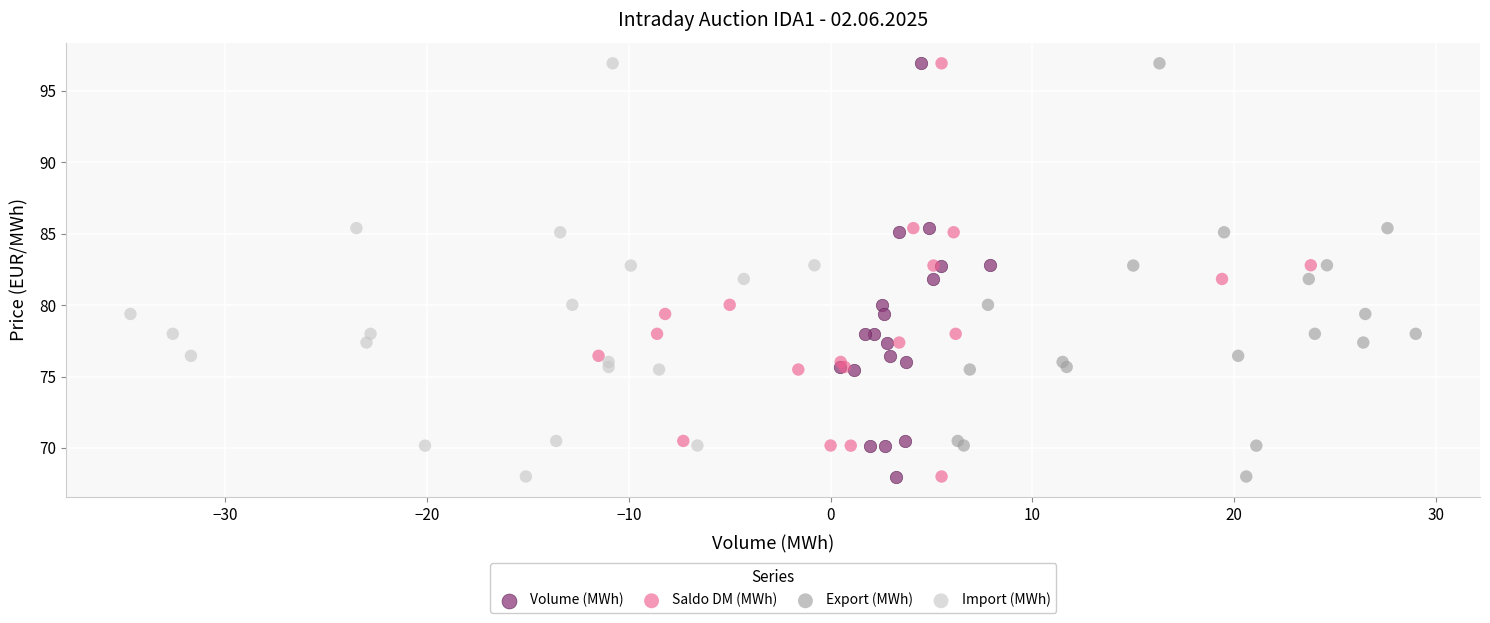

What are all the series names shown in the legend?

Volume (MWh), Saldo DM (MWh), Export (MWh), Import (MWh)